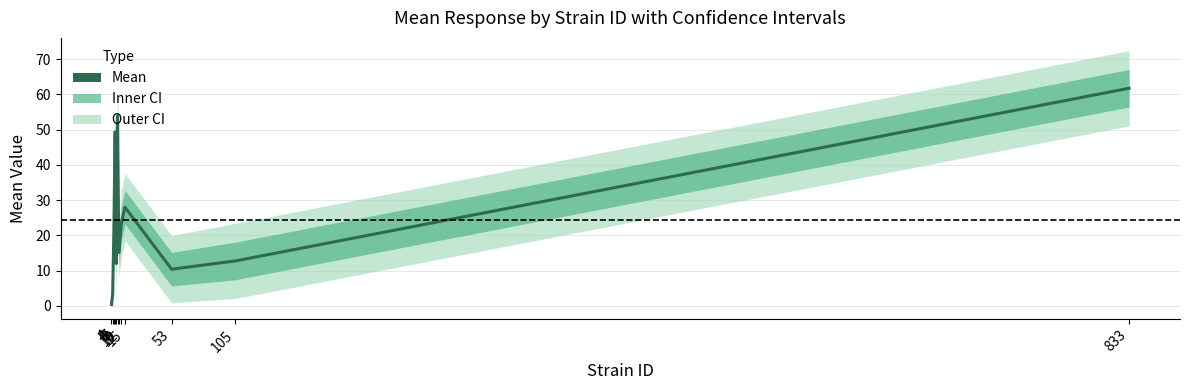

Where is the data nearest to the value 31?

15